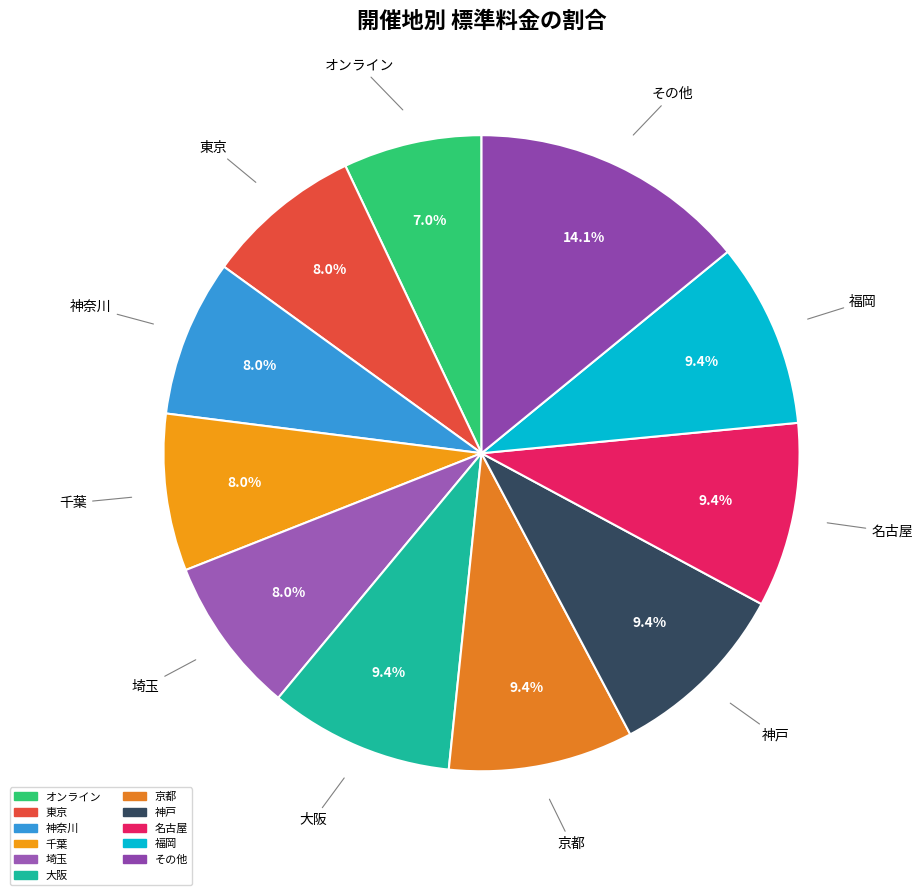

Is it true that 千葉 is 8% of the pie?

True